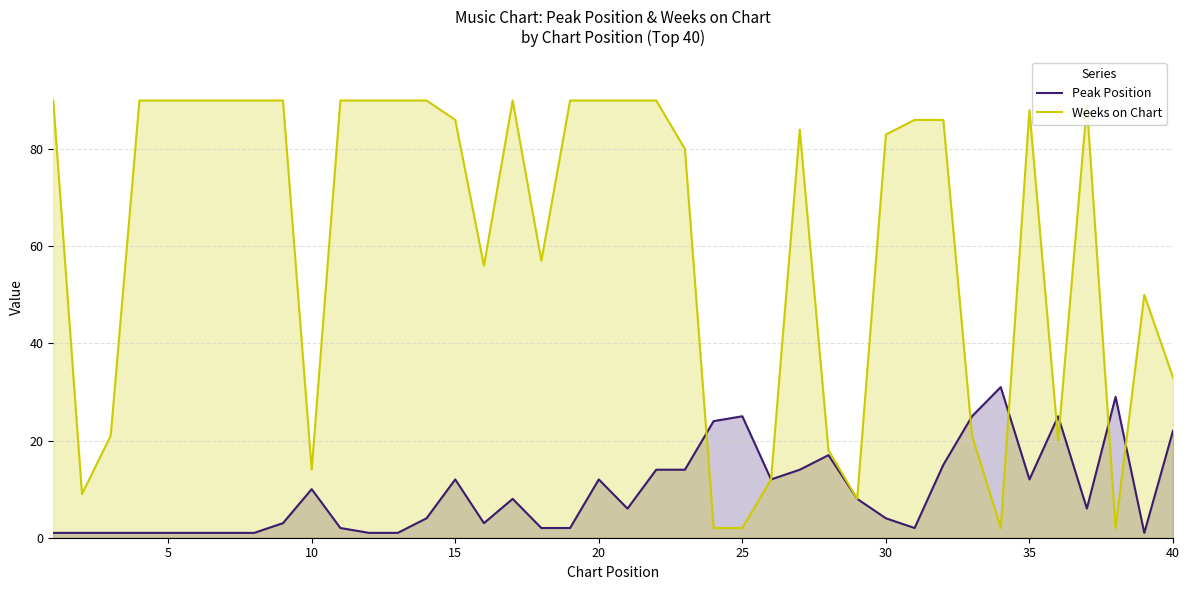

How many lines are shown in the chart?

2